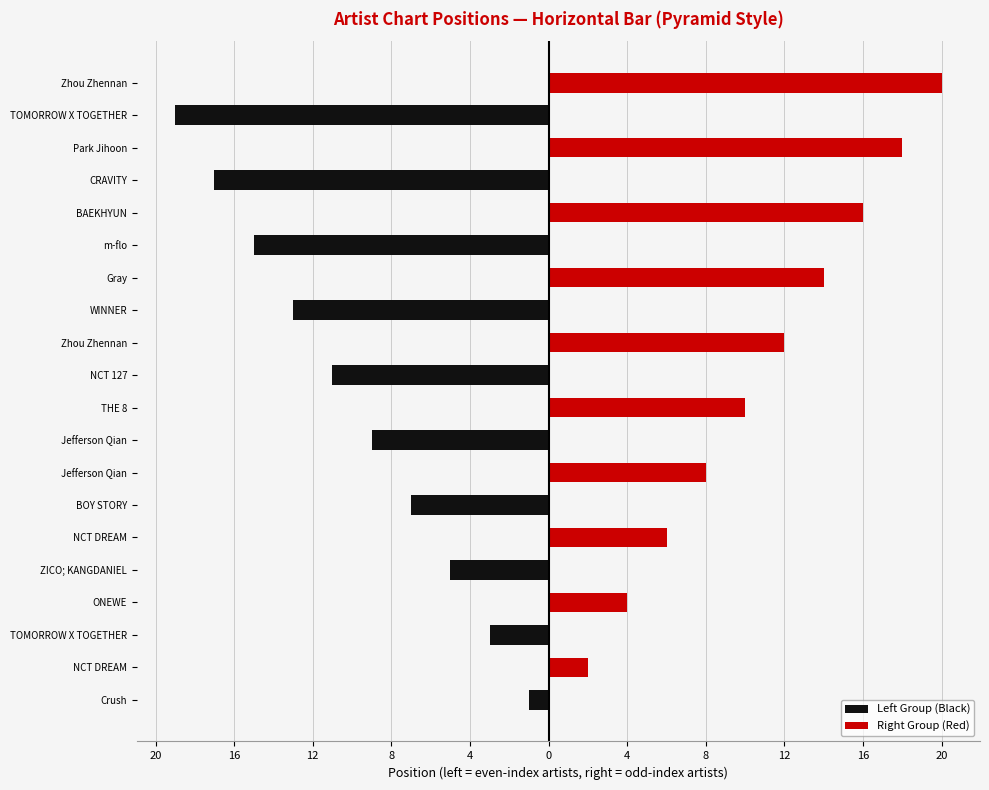

What is the highest value of the Right Group (Red) series?

20